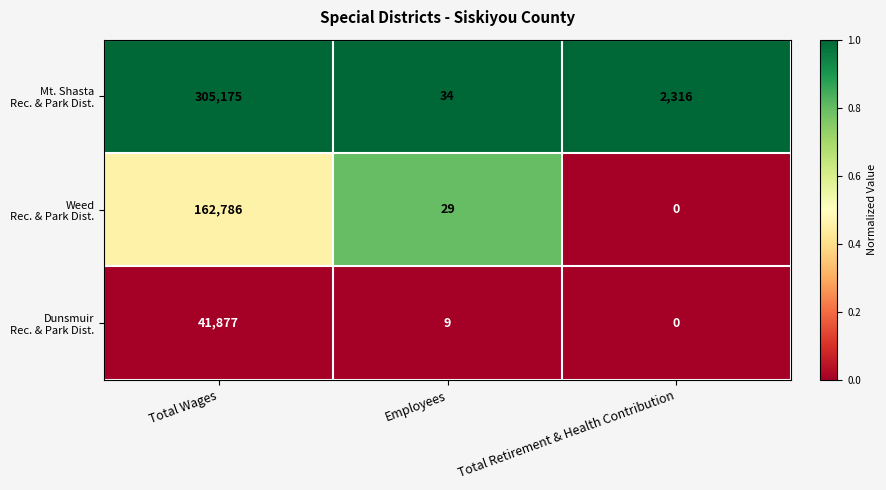

At which category is the sum across all series the highest?

Total Wages